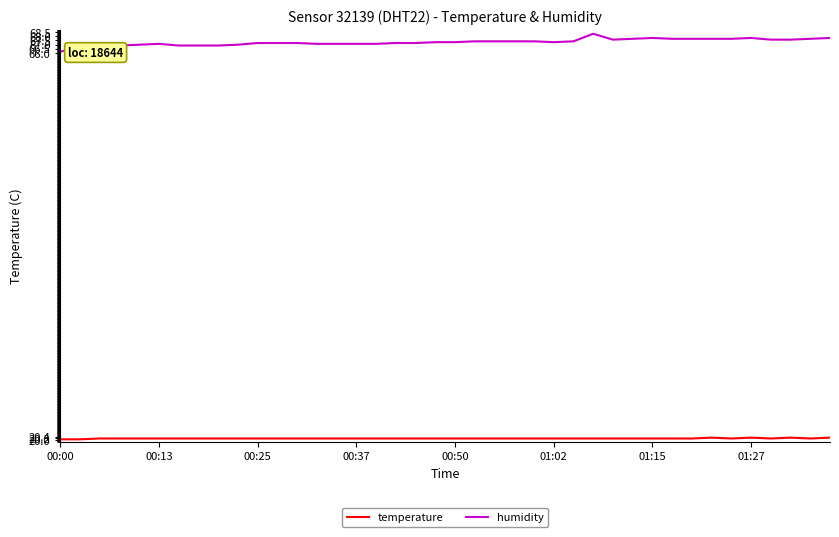

True or false: humidity and temperature cross at least once.

False